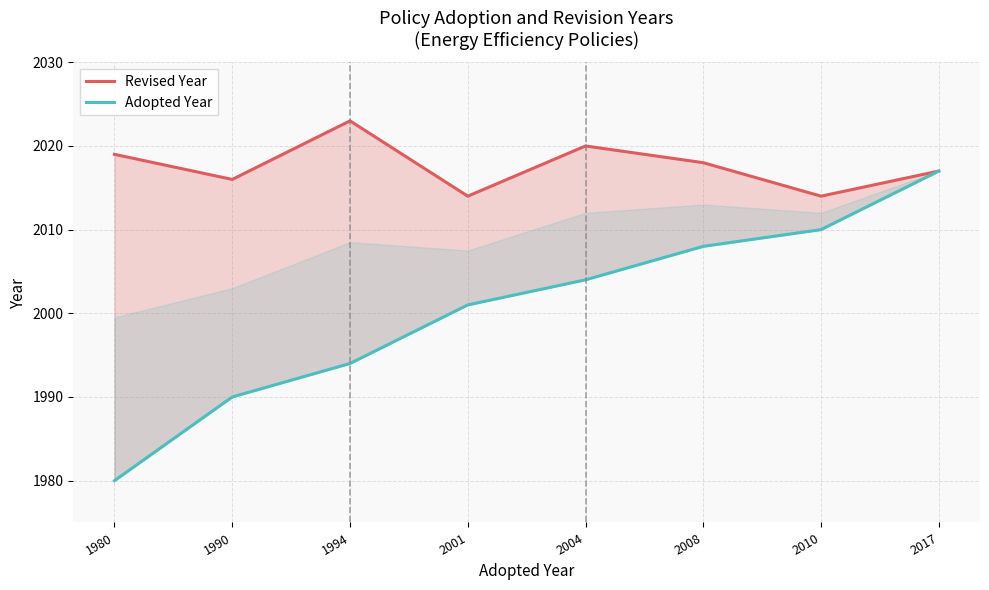

What are all the series names shown in the legend?

Revised Year, Adopted Year